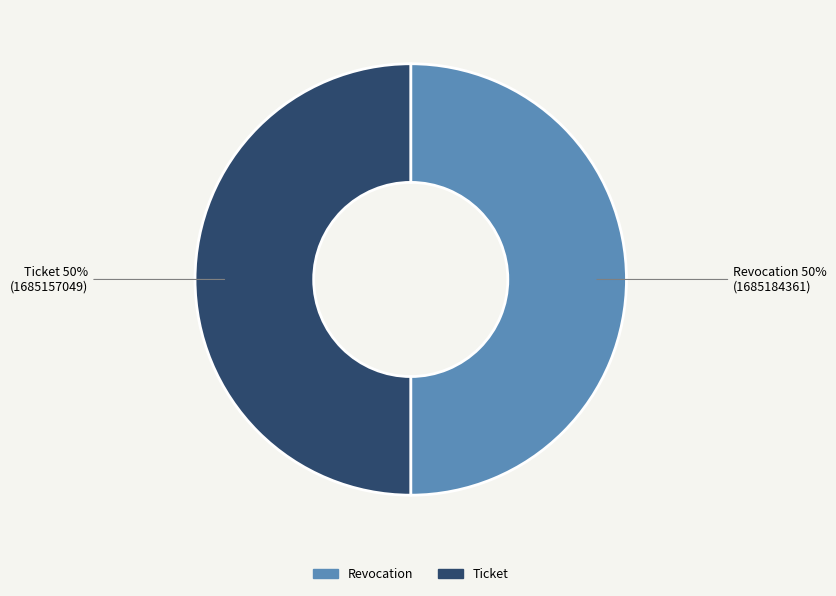

To the nearest percent, what is the combined percentage of Revocation and Ticket?

100%